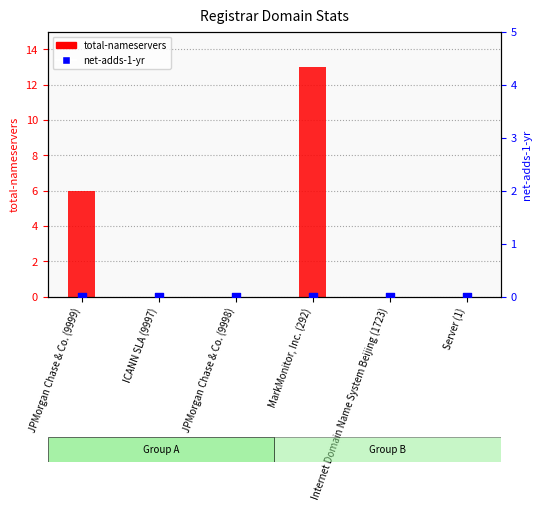

At which category is the sum across all series the highest?

MarkMonitor, Inc. (292)